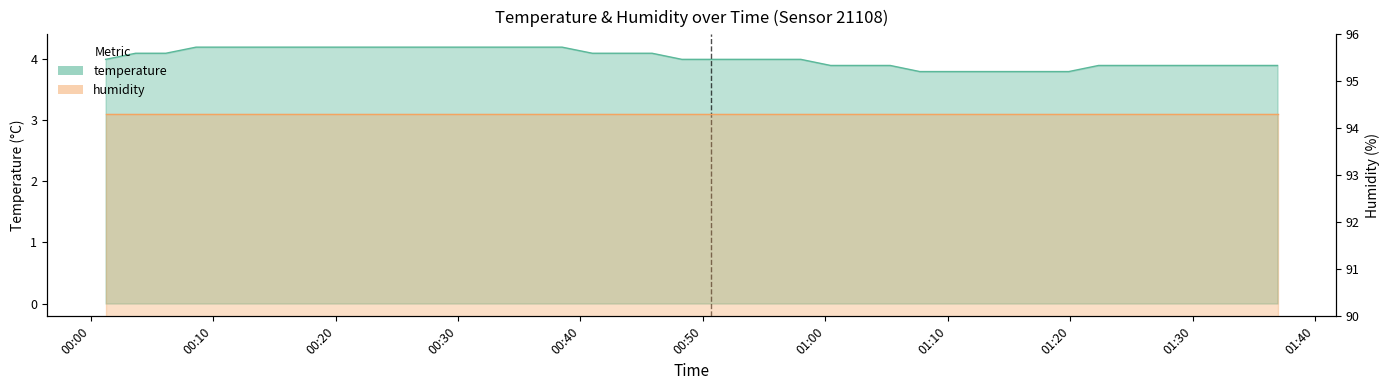

Where does the data first go above 4?

2022-12-07T00:03:40